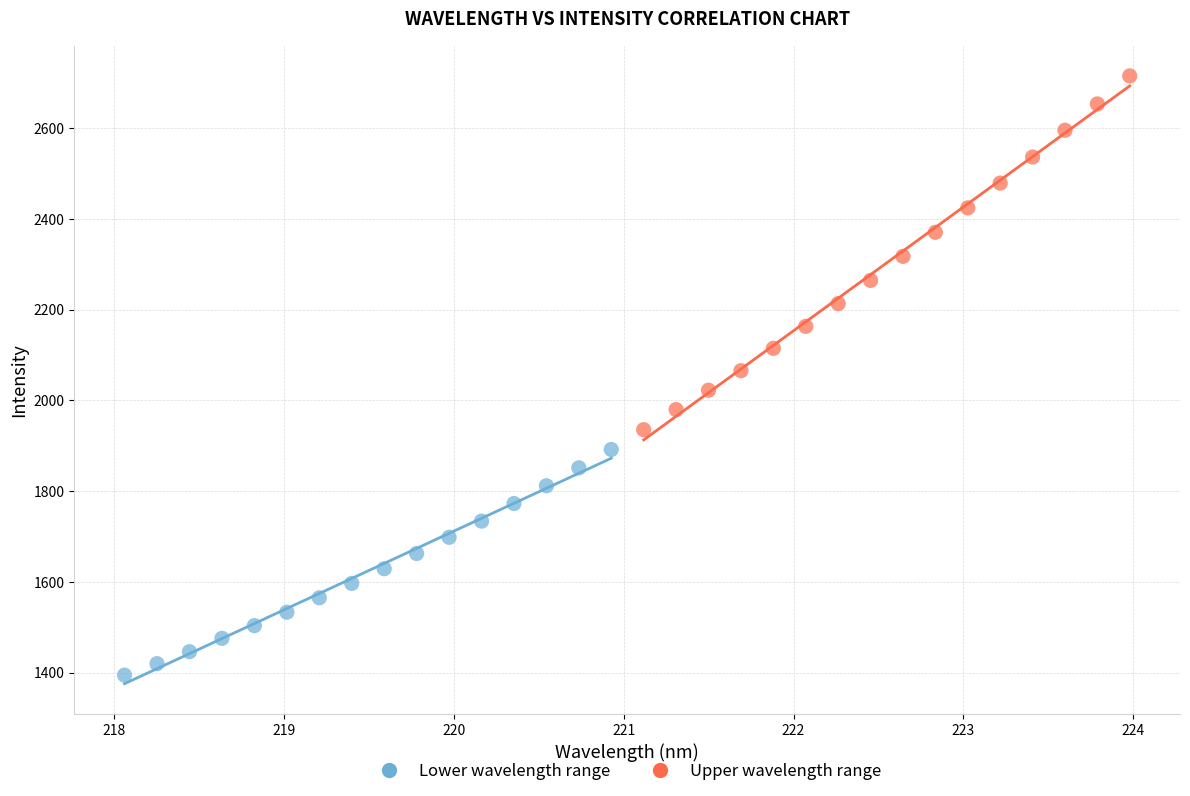

Which series reaches the minimum Y coordinate?

Lower wavelength range